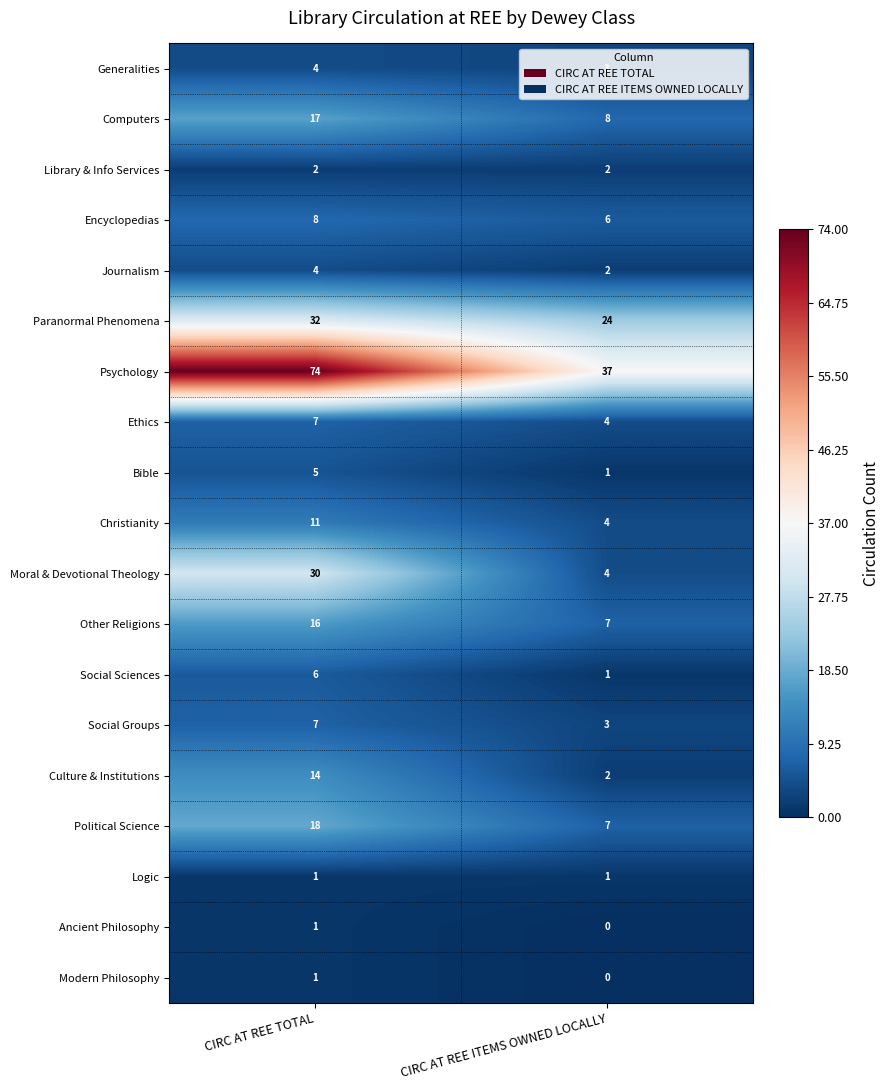

The Encyclopedias series shows 6 at CIRC AT REE ITEMS OWNED LOCALLY. True or false?

True